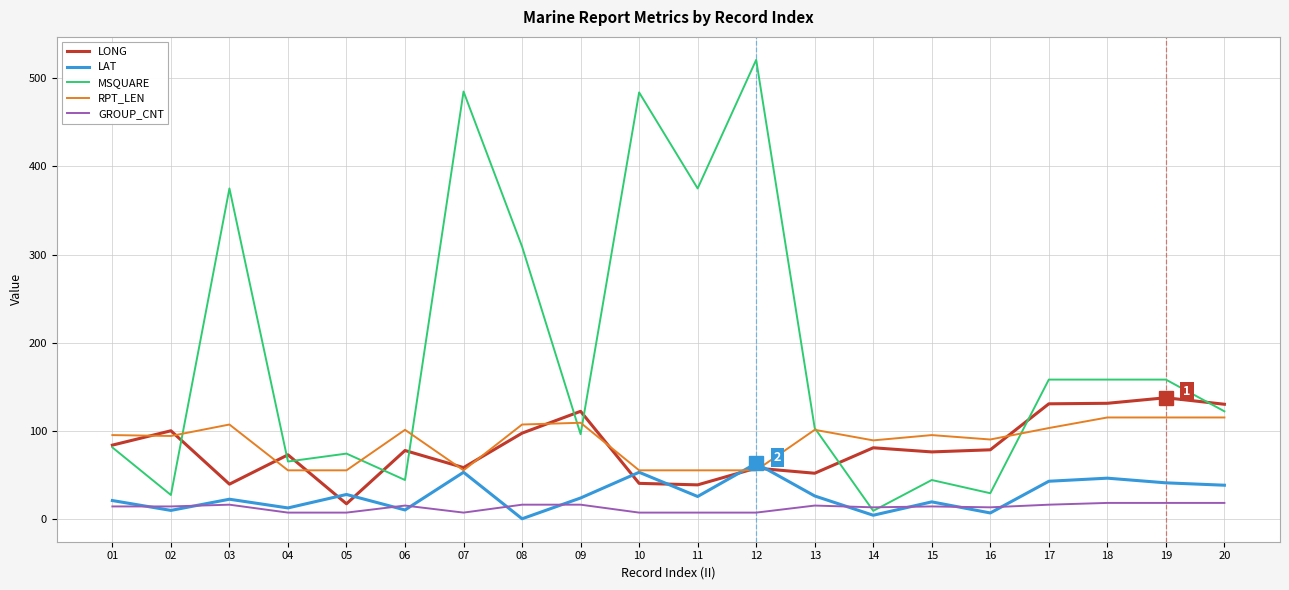

Between 07 and 09, which series saw the biggest shift?

MSQUARE